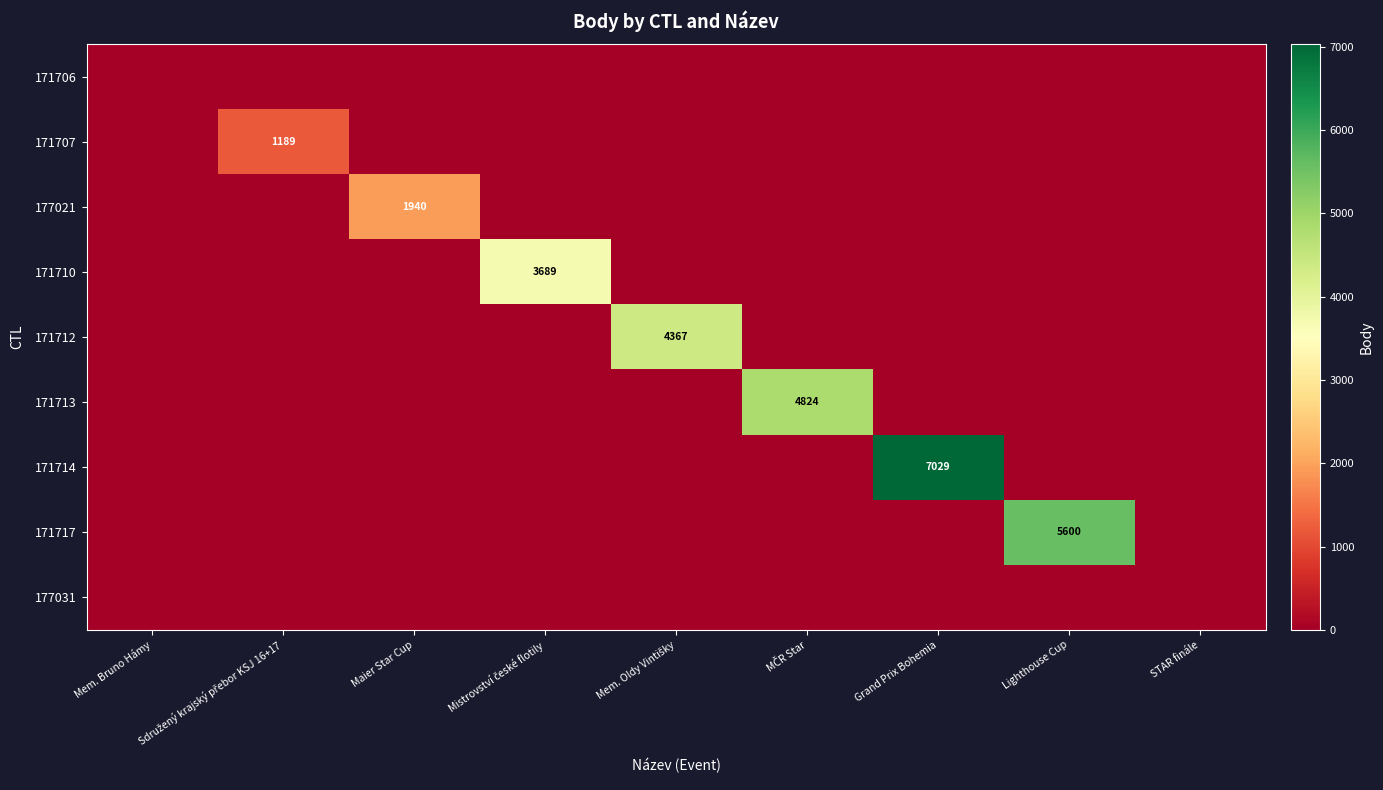

At which label is 171713 closest to 2412?

Mem. Bruno Hámy